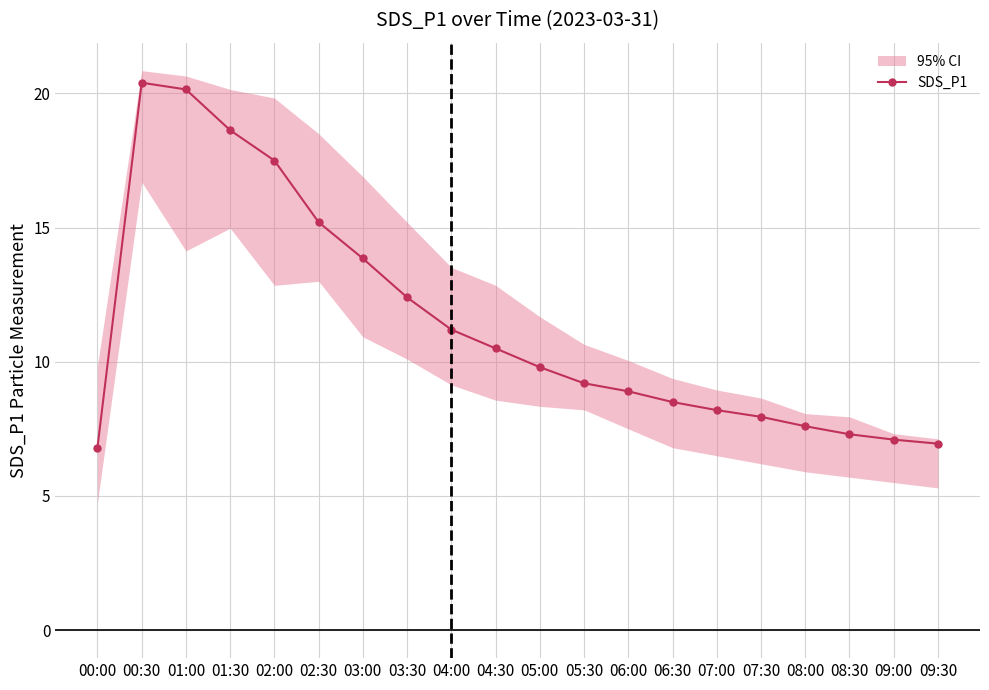

What is the ratio of the value at 05:30 to the value at 06:30?

1.1